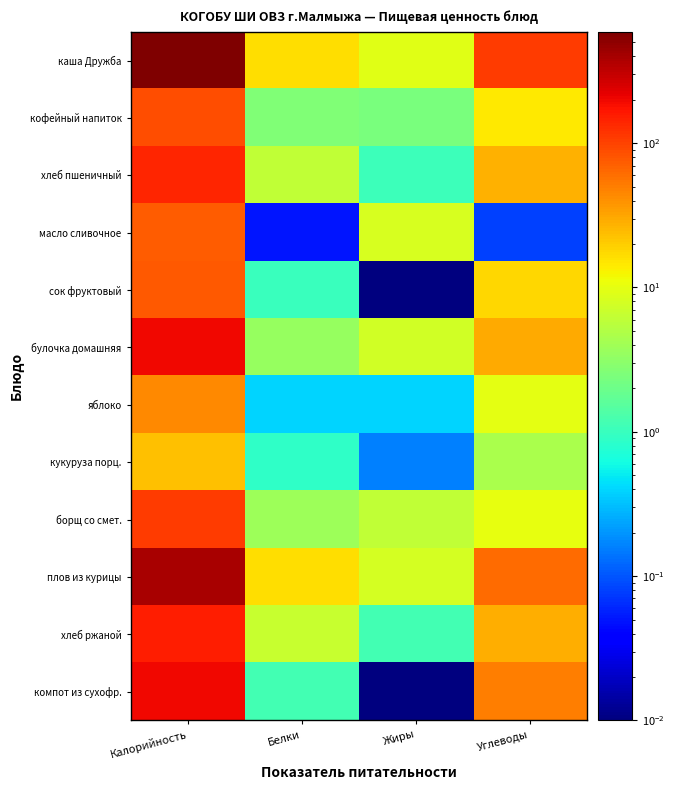

Rank the series at Жиры from highest to lowest value.

каша Дружба, масло сливочное, плов из курицы, булочка домашняя, борщ со смет., кофейный напиток, хлеб ржаной, хлеб пшеничный, яблоко, кукуруза порц., сок фруктовый, компот из сухофр.